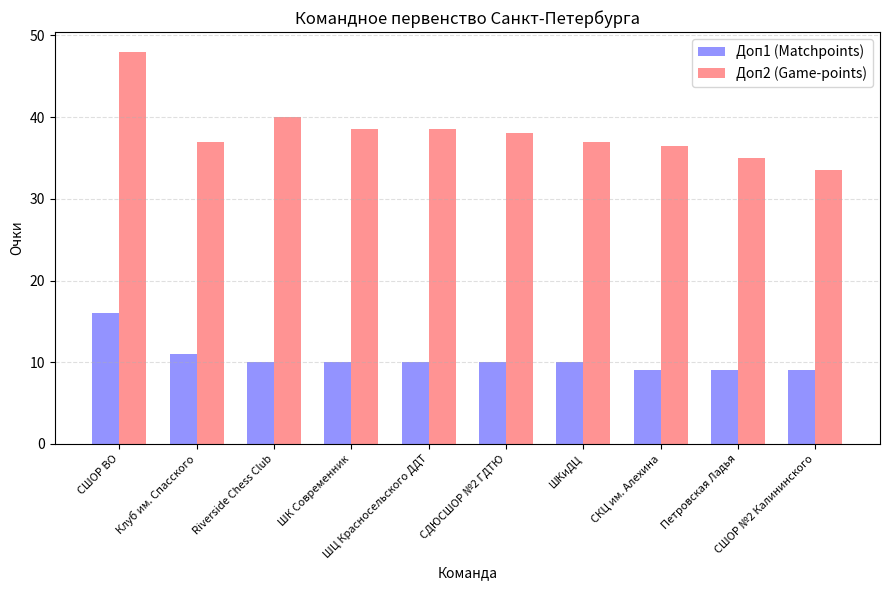

The value of Доп2 (Game-points) at ШКиДЦ is 8.2. True or false?

False